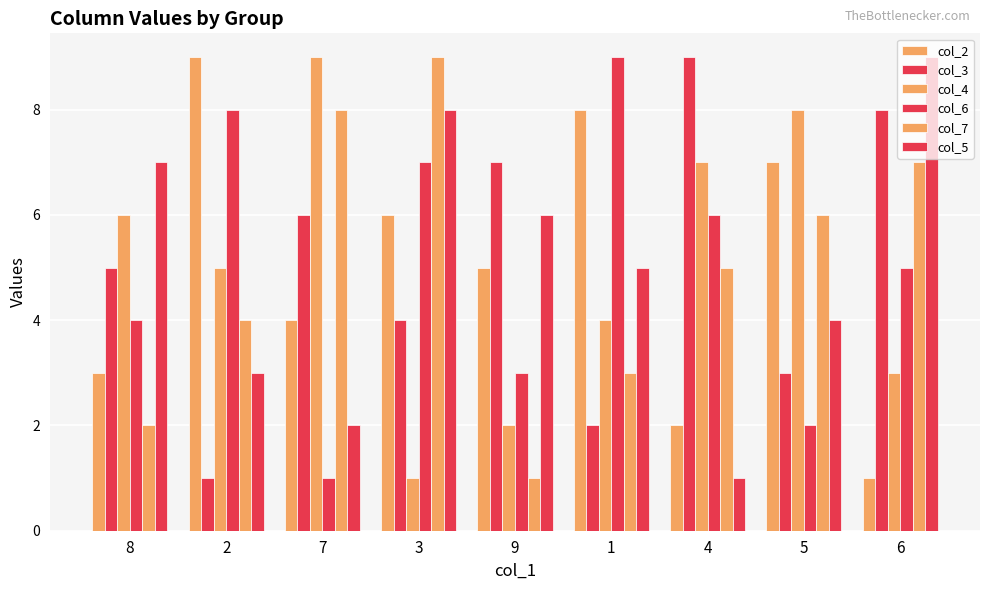

Reading left to right, list all the values displayed in this chart.

col_2: 3	9	4	6	5	8	2	7	1
col_3: 5	1	6	4	7	2	9	3	8
col_4: 6	5	9	1	2	4	7	8	3
col_6: 4	8	1	7	3	9	6	2	5
col_7: 2	4	8	9	1	3	5	6	7
col_5: 7	3	2	8	6	5	1	4	9